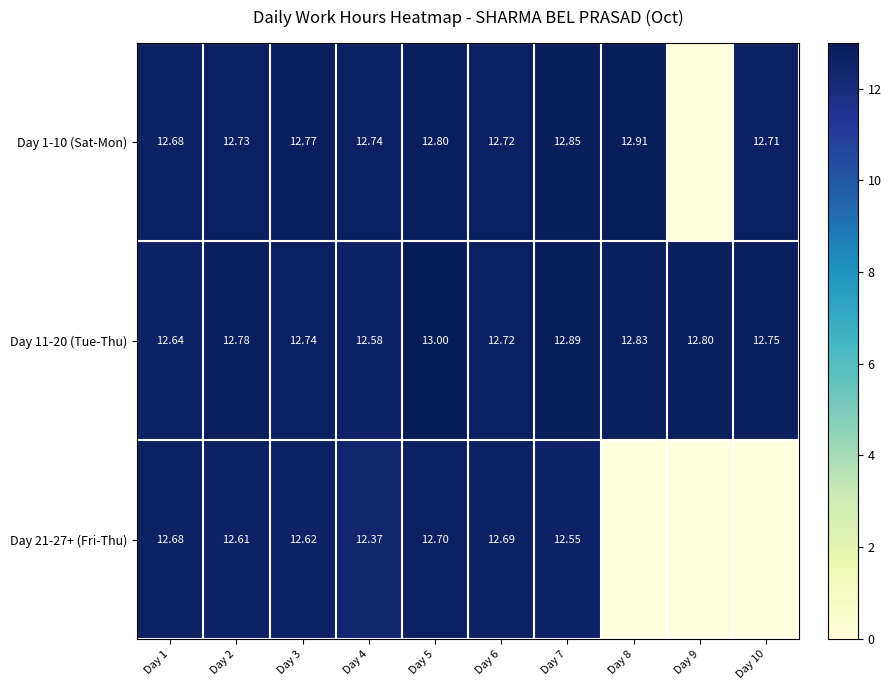

Which series changed the most between Day 3 and Day 6?

Day 21-27+ (Fri-Thu)